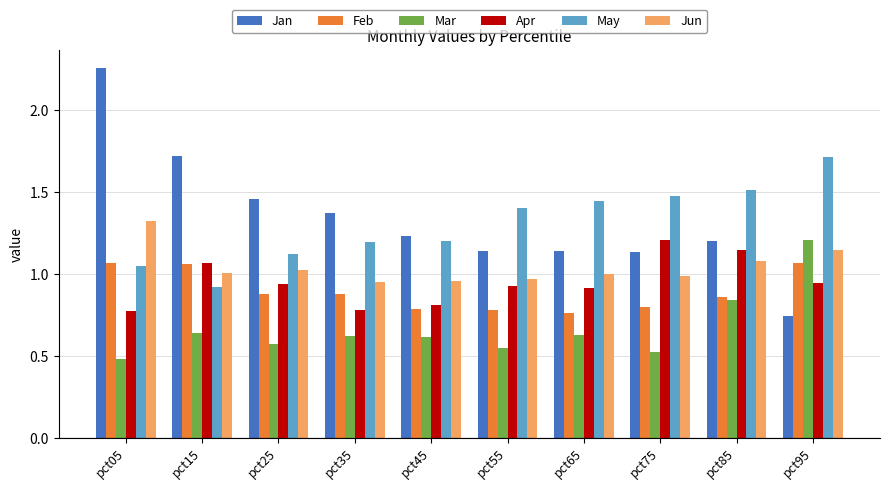

Which series has the largest total across all categories?

Jan